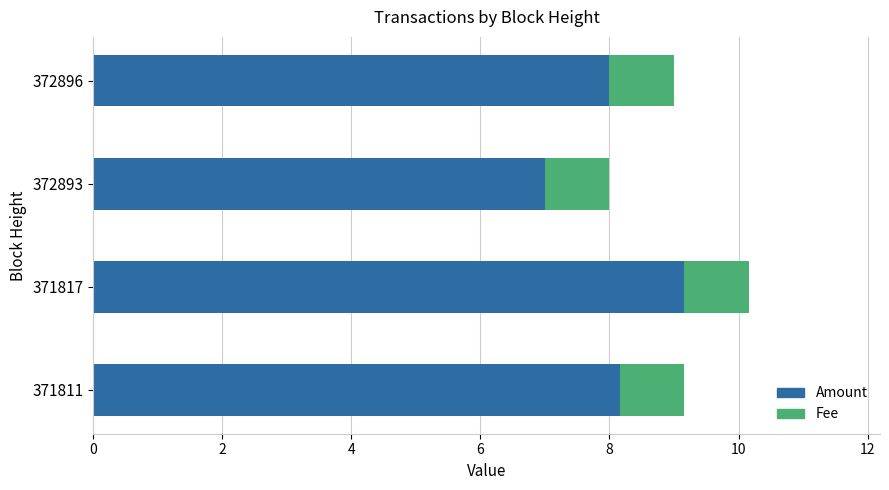

True or false: Amount has a value of 8.2 at 371811.

True